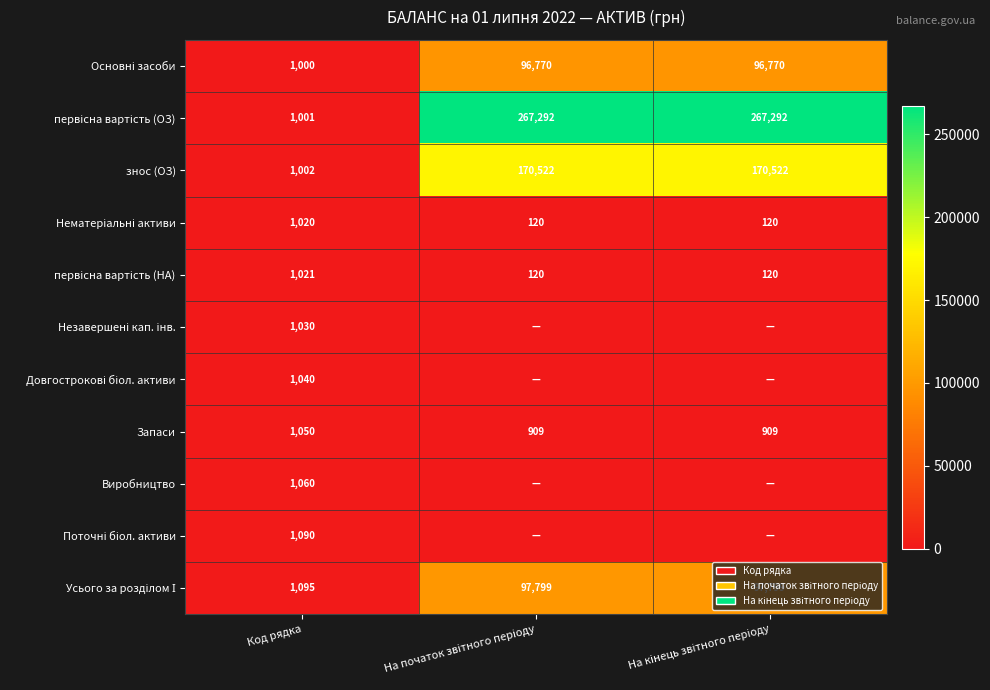

What is the average value of the Запаси series?

956